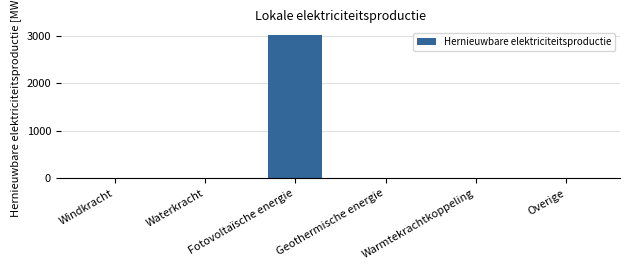

The value at Geothermische energie is -1462.3. True or false?

False